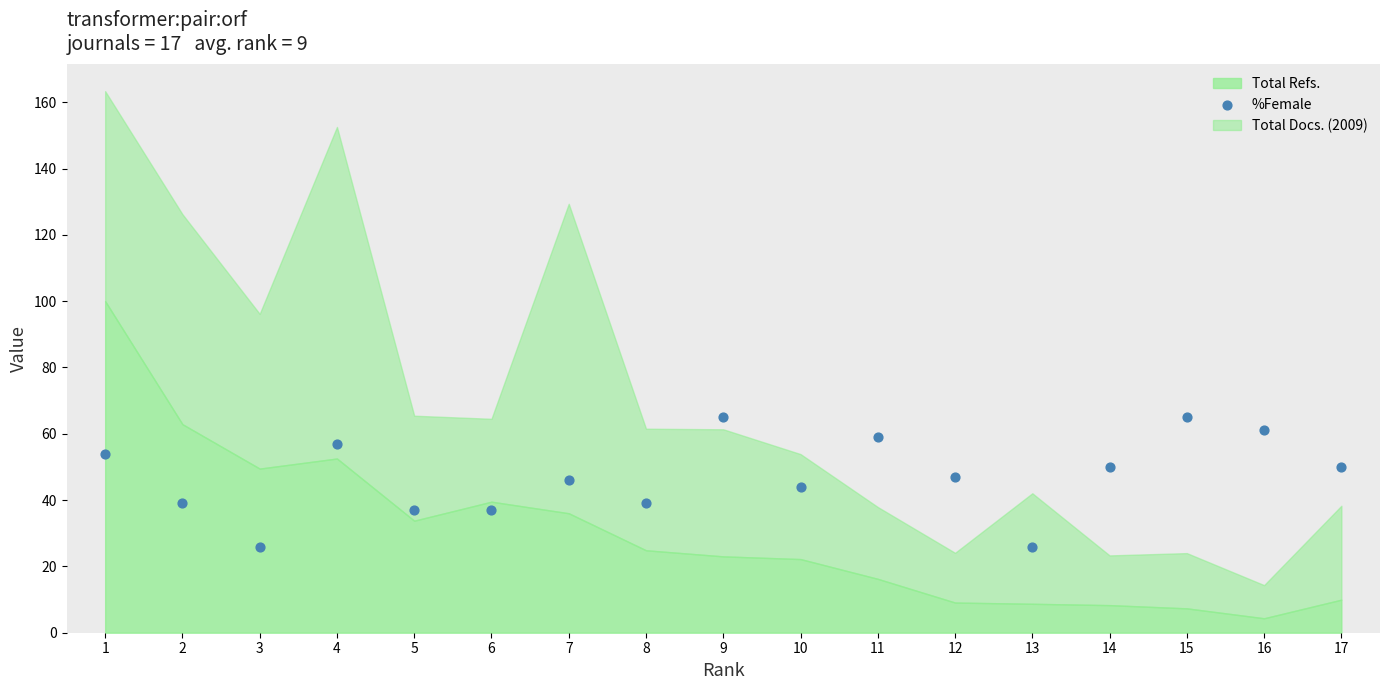

What is the range of X values (max minus min)?

16